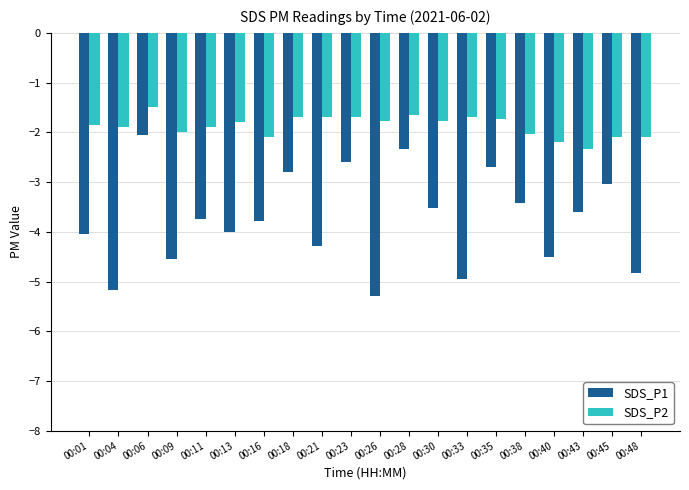

At 00:23, list the series in order from smallest to largest.

SDS_P1, SDS_P2